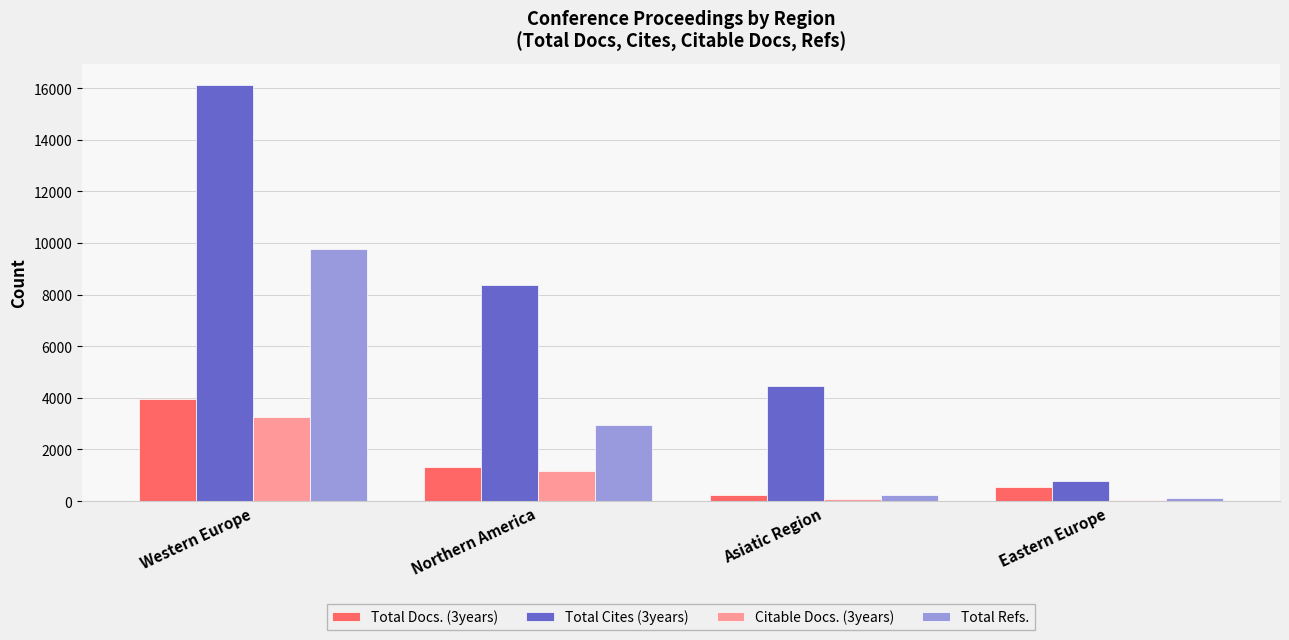

What is the sum of all Citable Docs. (3years) values?

4494